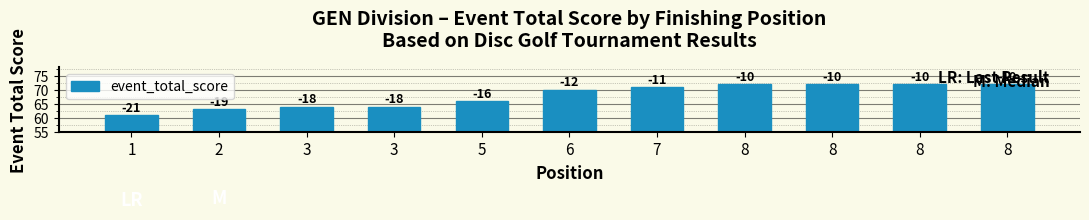

What is the minimum value shown in the chart?

61